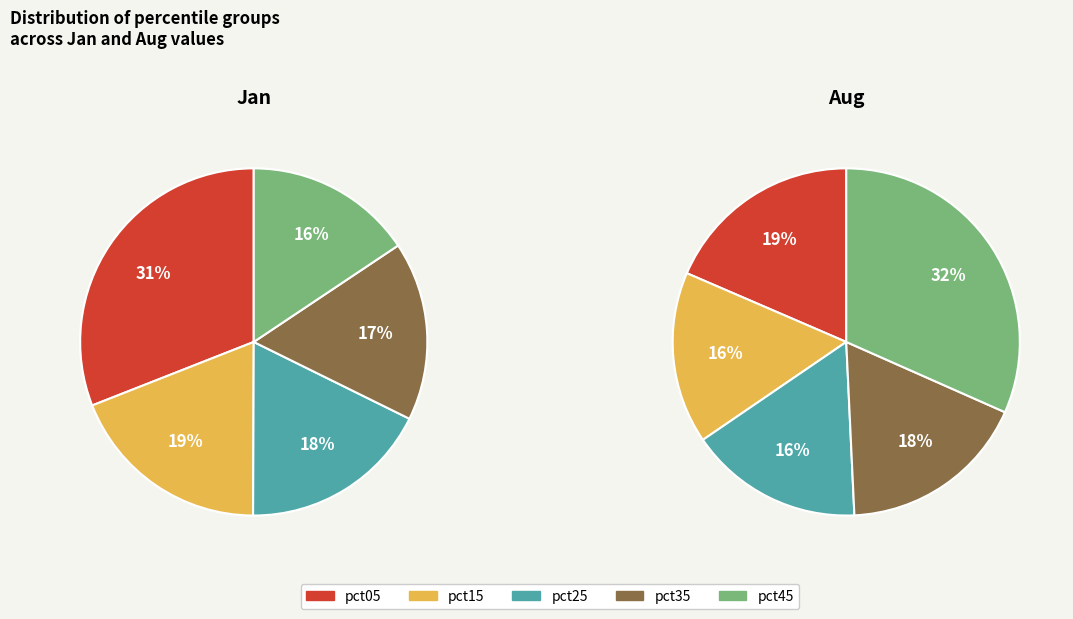

Is it true that jan_values is 24% of the pie?

False